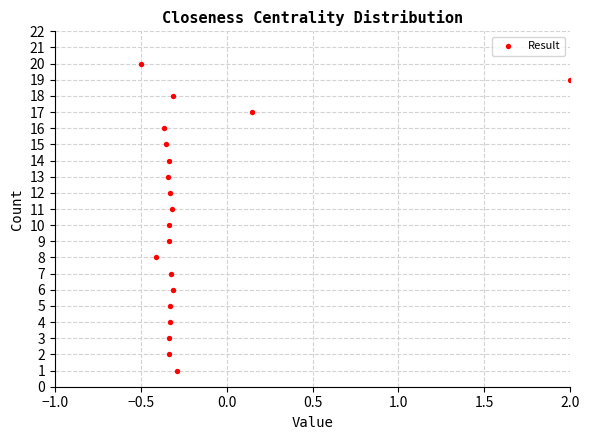

What is the range of Y values (max minus min)?

19